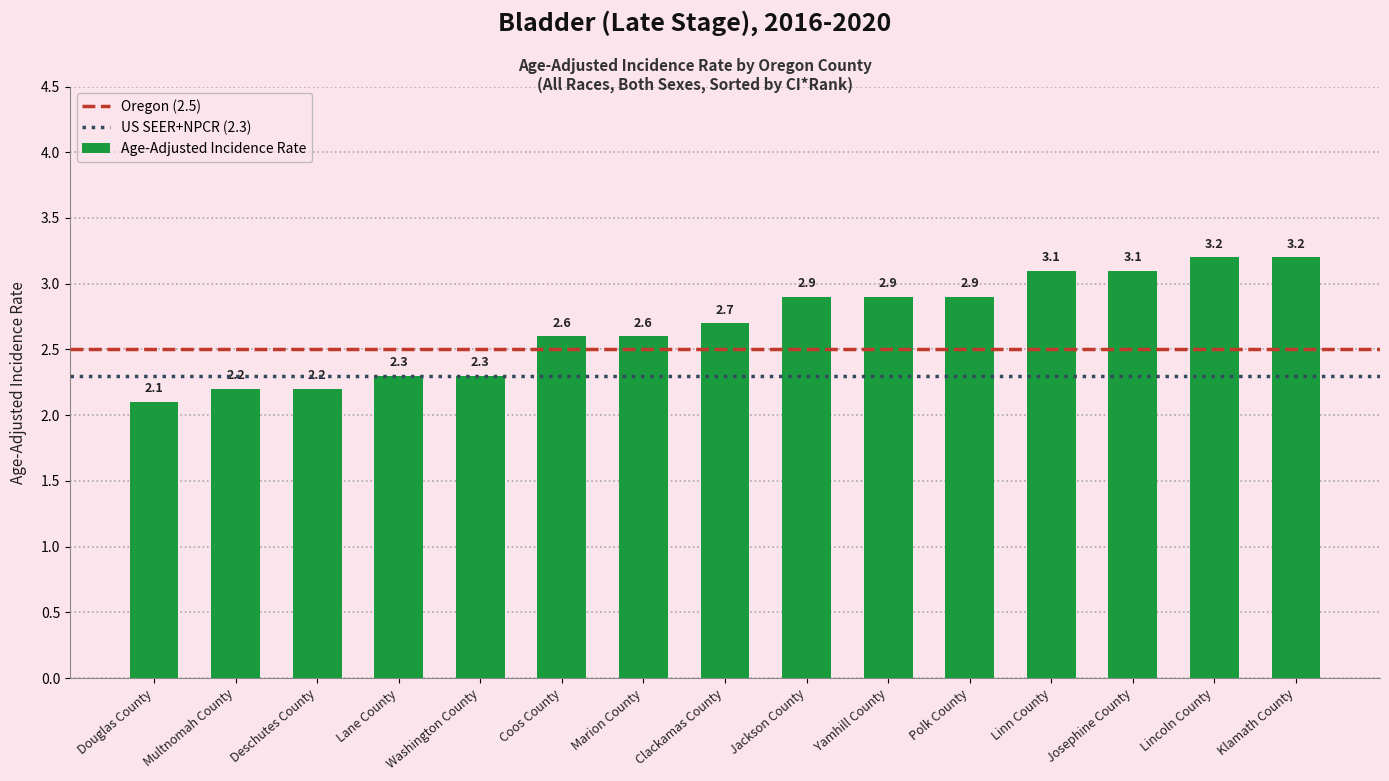

What is the change in value from Lane County to Clackamas County?

+0.4